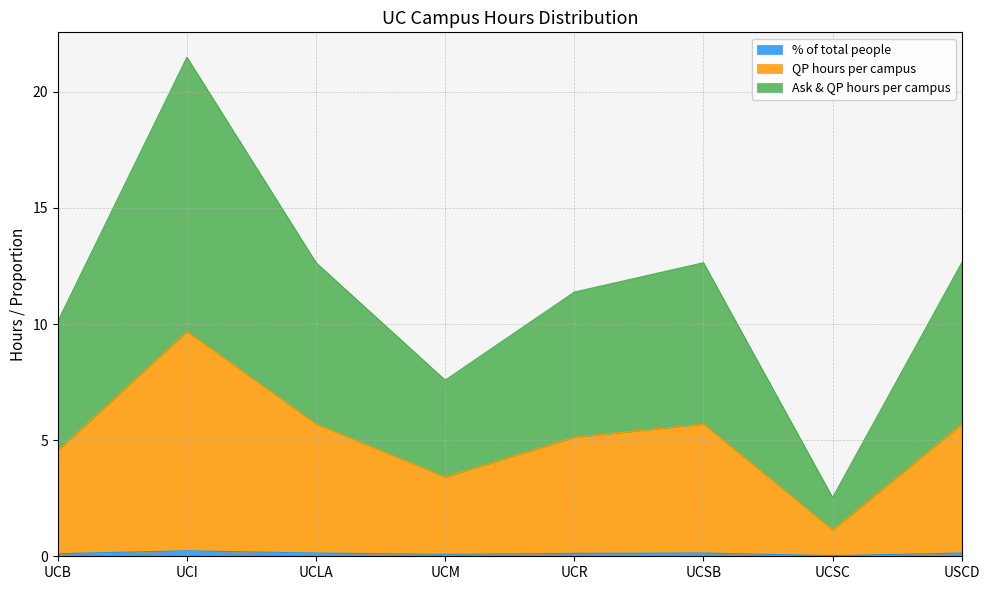

At which label does QP hours per campus reach its minimum?

UCSC